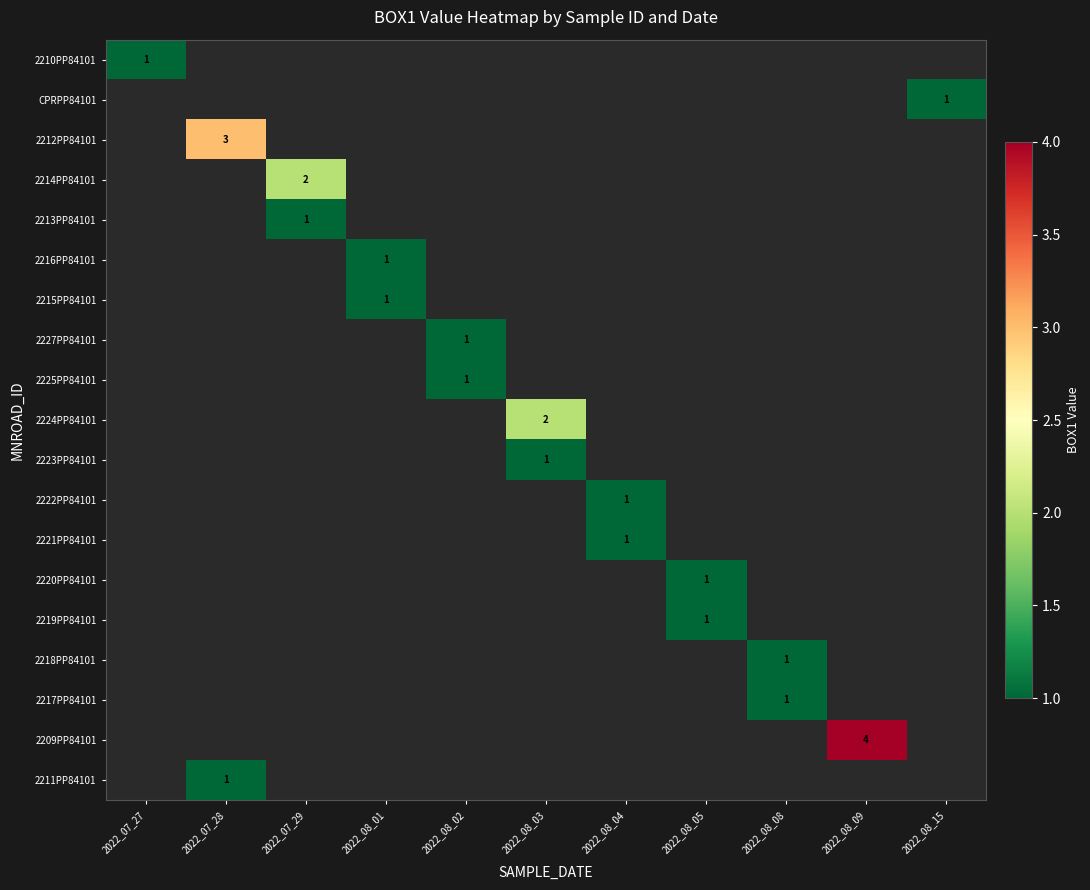

Between 2022_07_29 and 2022_08_09, which is larger?

2022_08_09